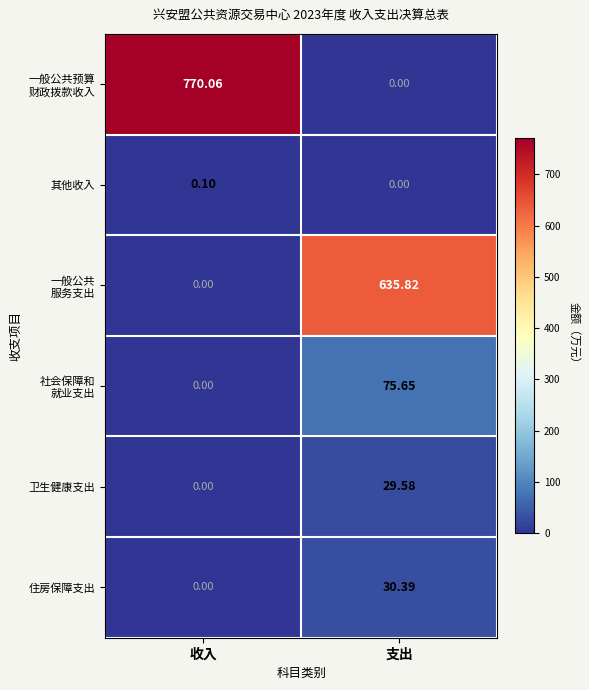

Which category has the highest value in the 卫生健康支出 series?

支出